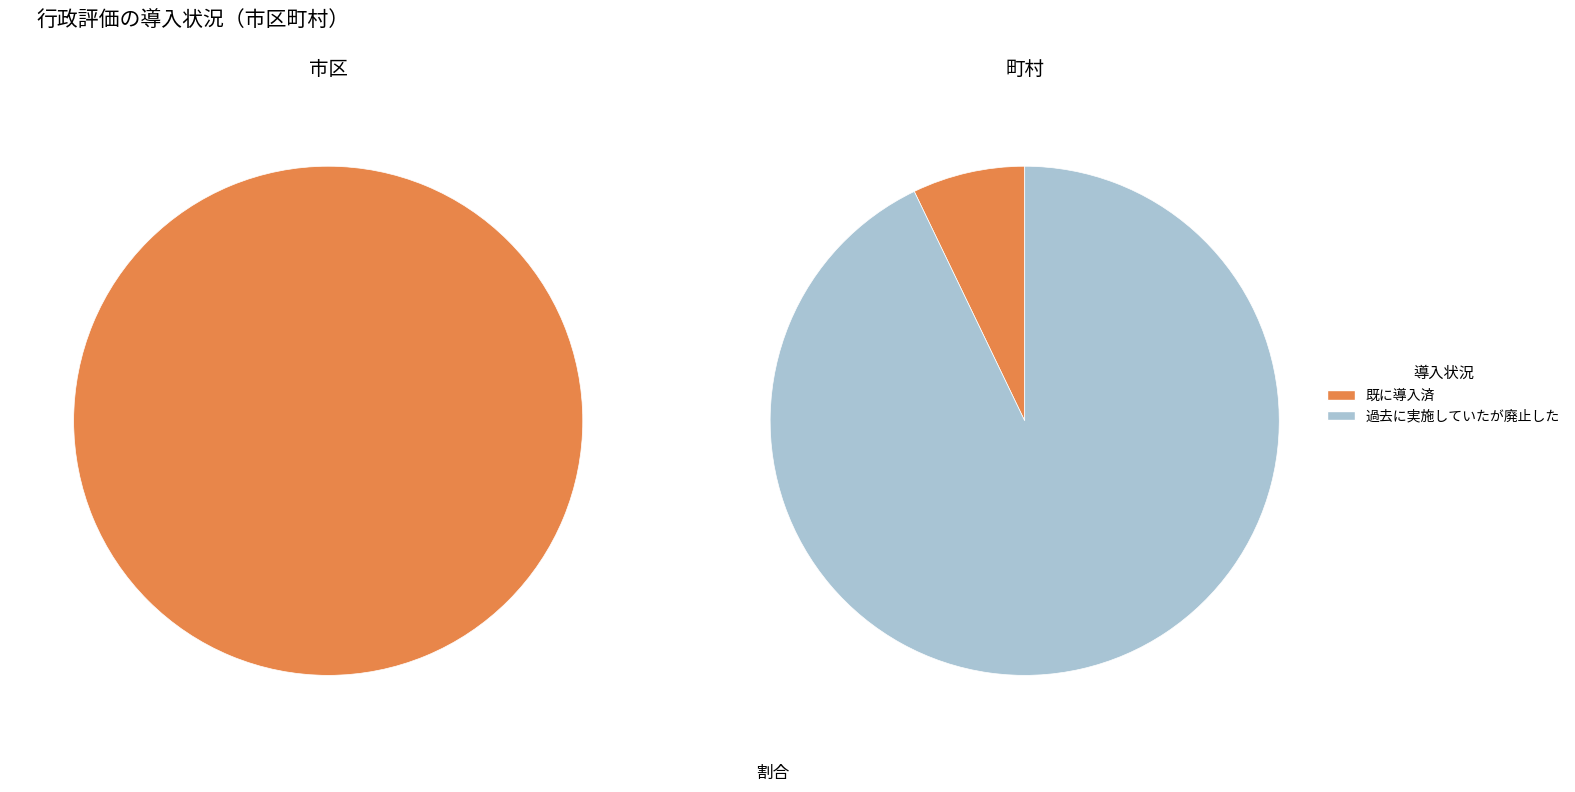

Is there a majority slice in this chart?

Yes